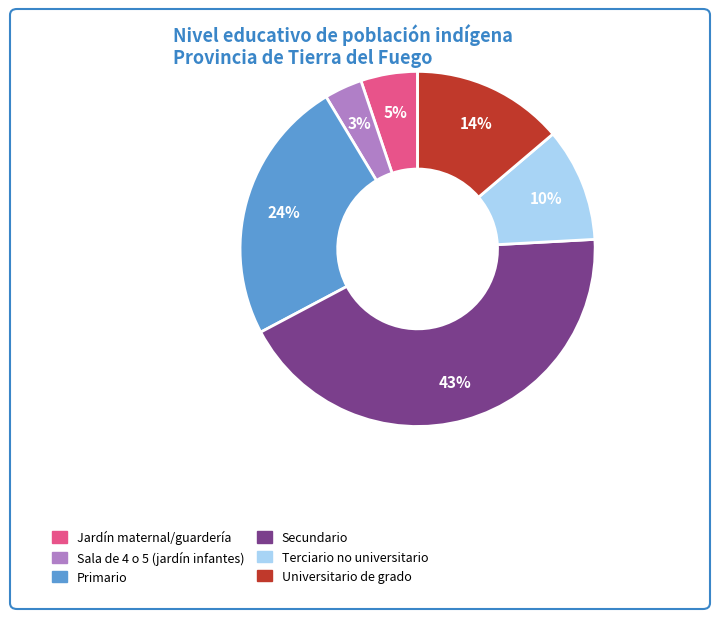

Do Primario and Jardín maternal/guardería together represent more than half of the pie?

No